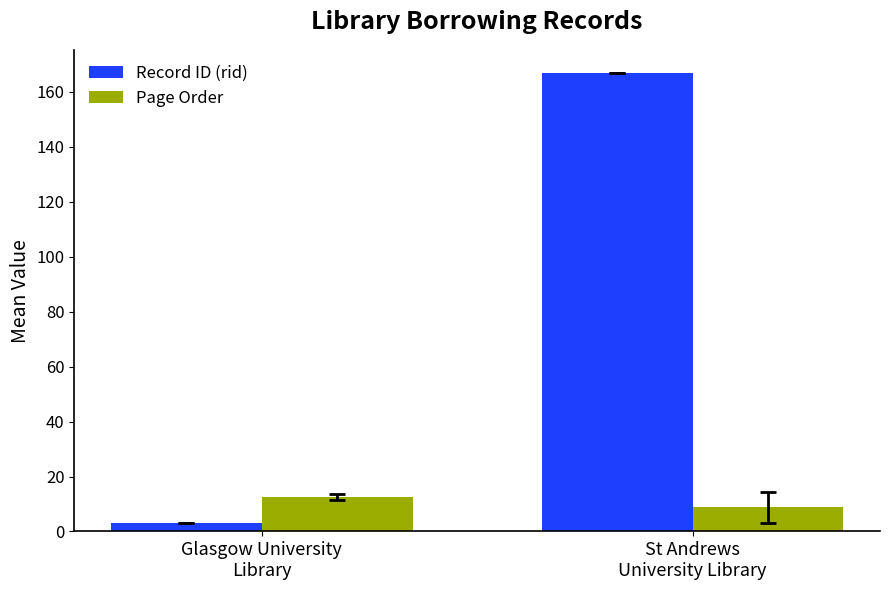

What is the greatest value displayed?

167.0